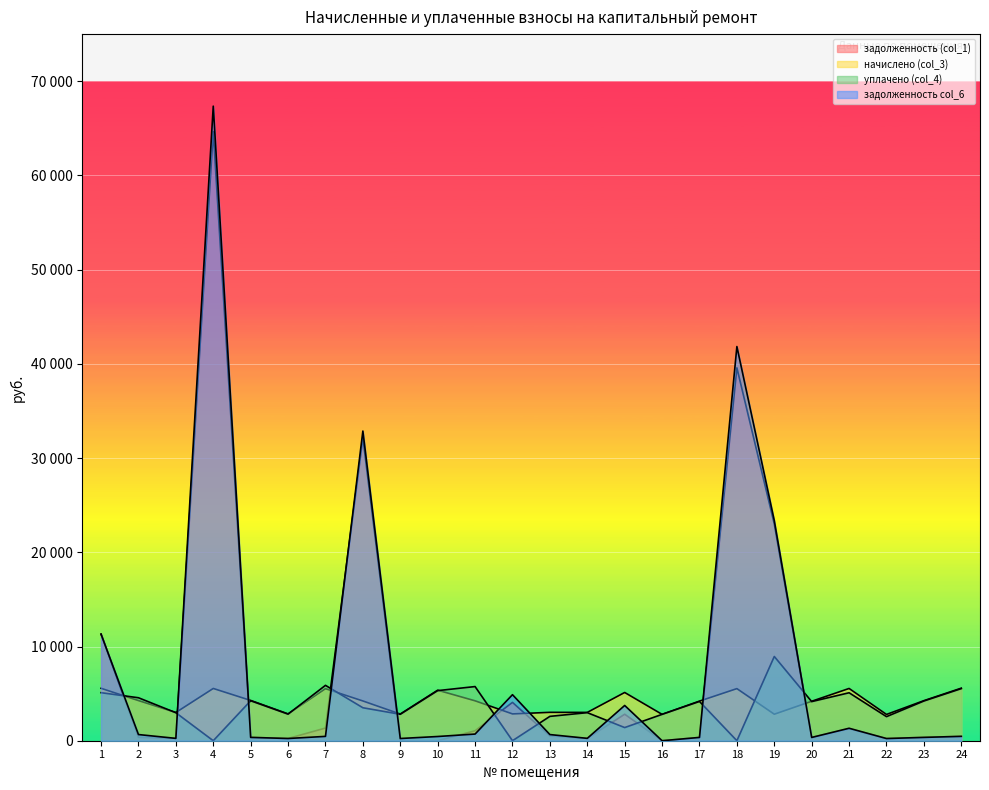

Between 22 and 6, which is larger?

6